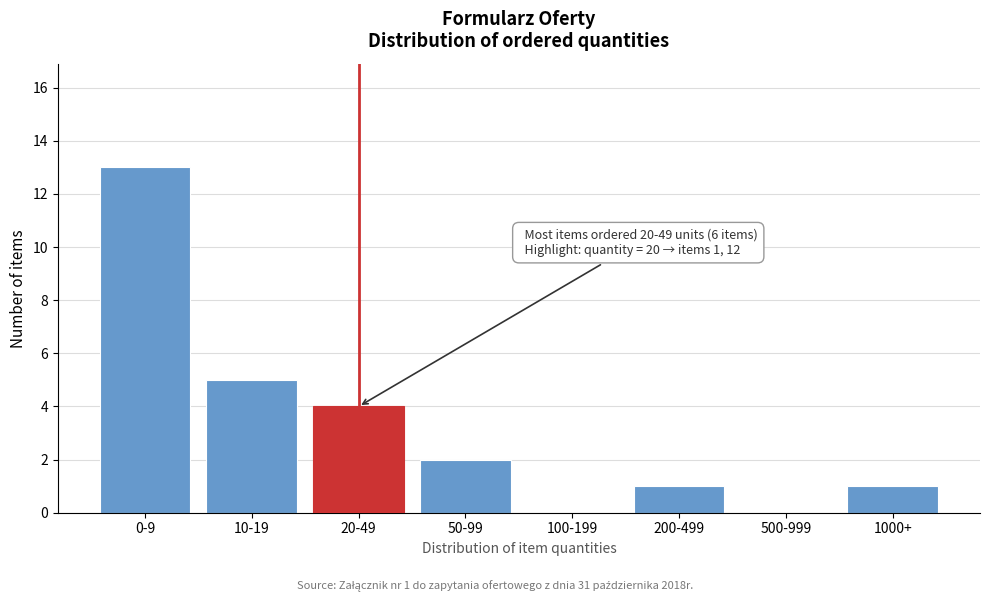

Reading left to right, list all the values displayed in this chart.

0-9=13	10-19=5	20-49=4	50-99=2	100-199=0	200-499=1	500-999=0	1000+=1